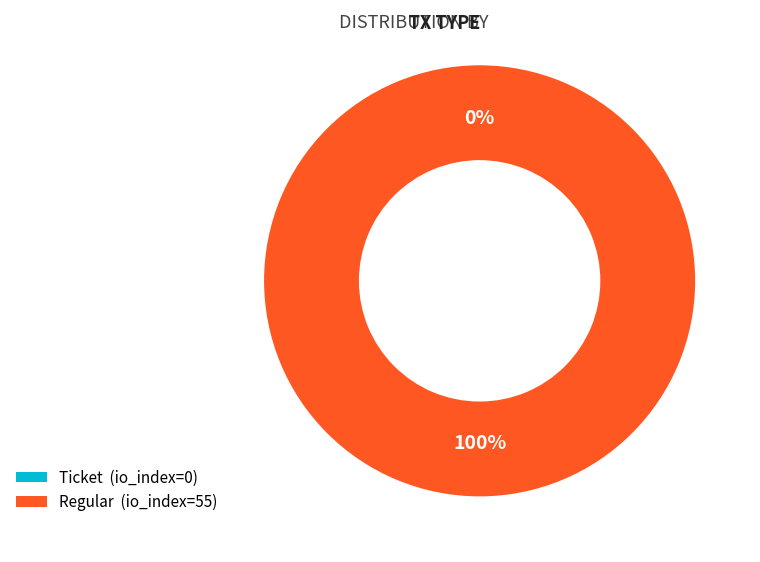

The Regular slice represents 88% of the pie. True or false?

False